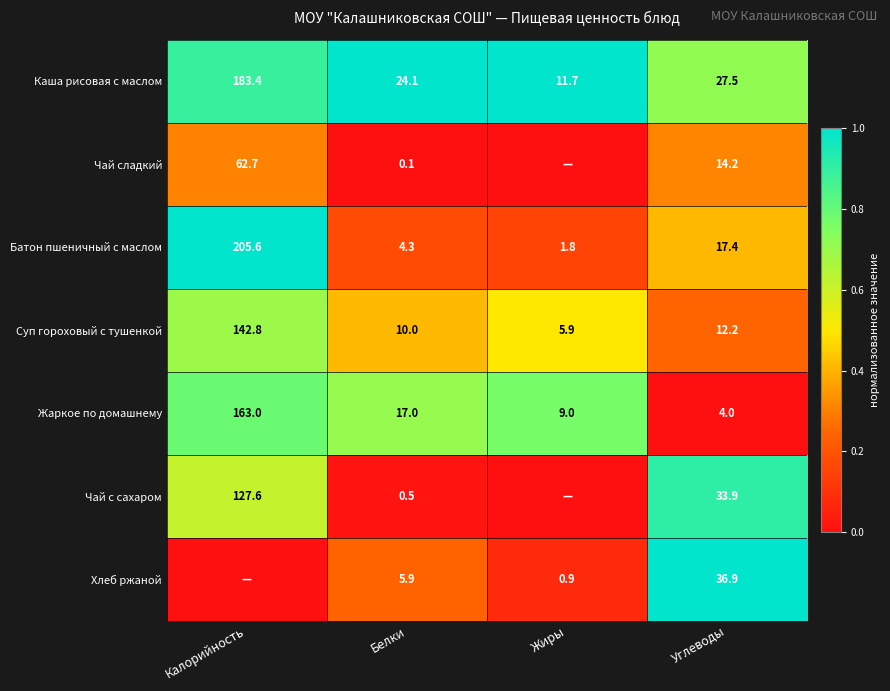

The value of Жаркое по домашнему at Углеводы is -0.4. True or false?

False